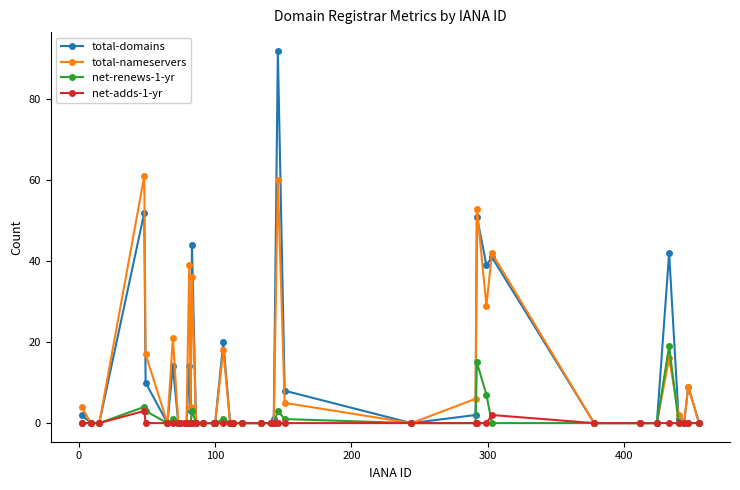

Which series has the widest spread of values?

total-domains